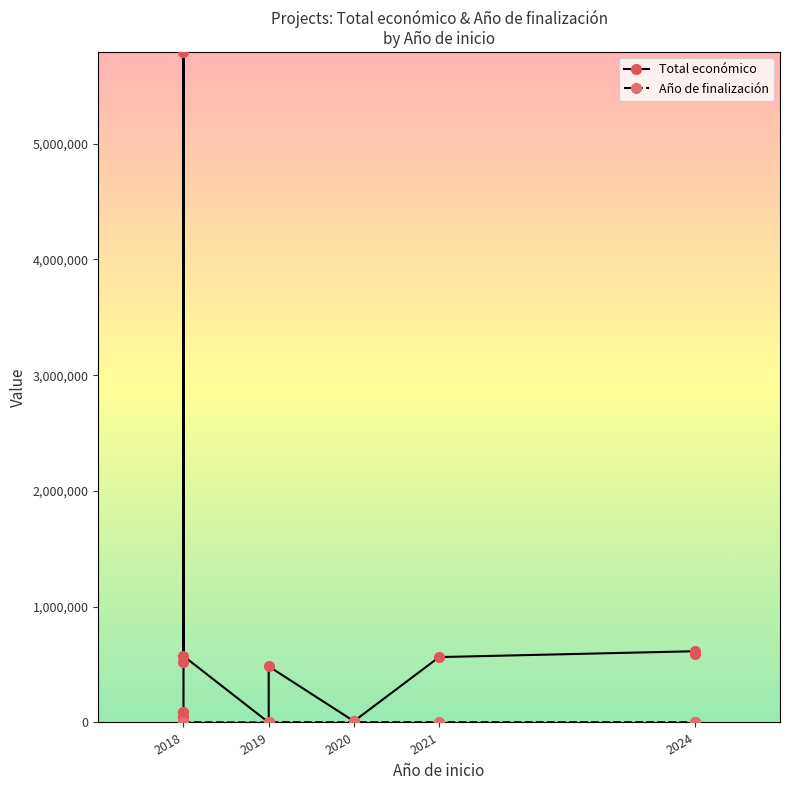

True or false: Total económico and Año de finalización intersect in this chart.

False